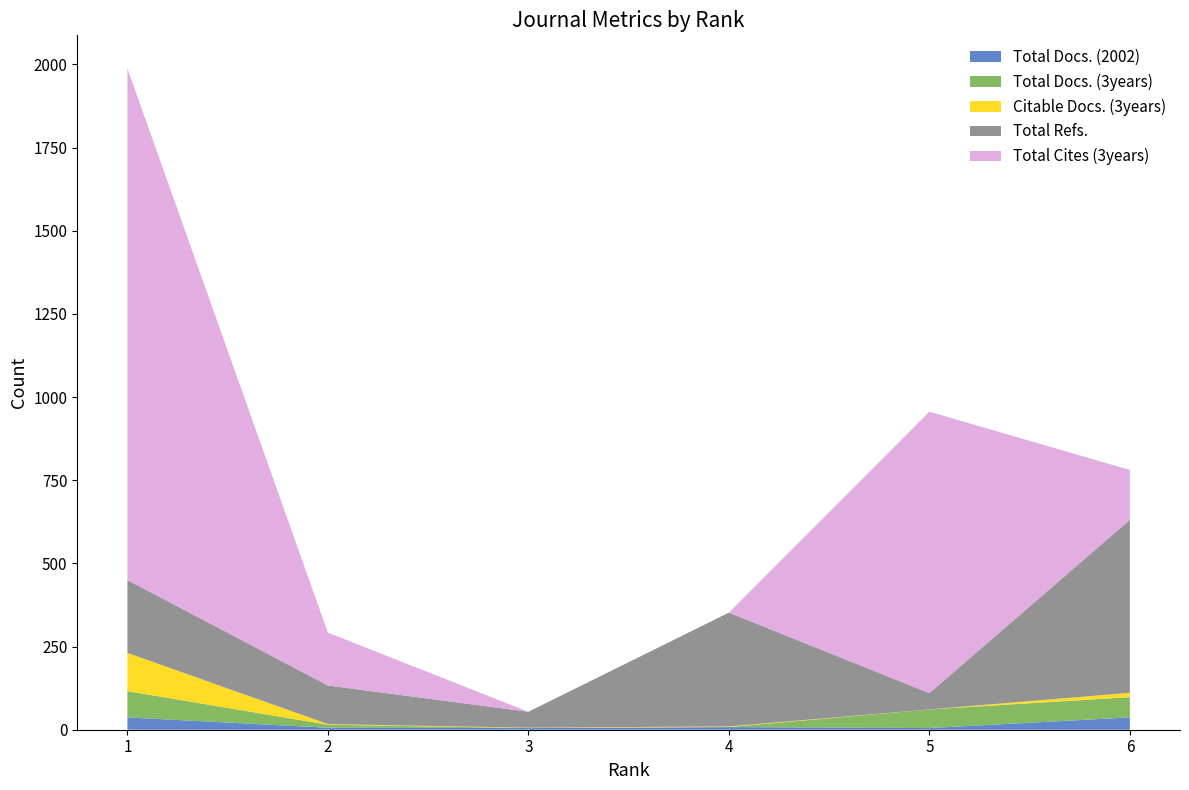

Reading left to right, transcribe all the data shown in this chart.

Total Docs. (2002): 1=37	2=6	3=5	4=8	5=5	6=37
Total Docs. (3years): 1=79	2=9	3=0	4=0	5=56	6=61
Citable Docs. (3years): 1=115	2=2	3=1	4=2	5=0	6=13
Total Refs.: 1=219	2=116	3=48	4=342	5=49	6=520
Total Cites (3years): 1=1538	2=159	3=0	4=0	5=846	6=150